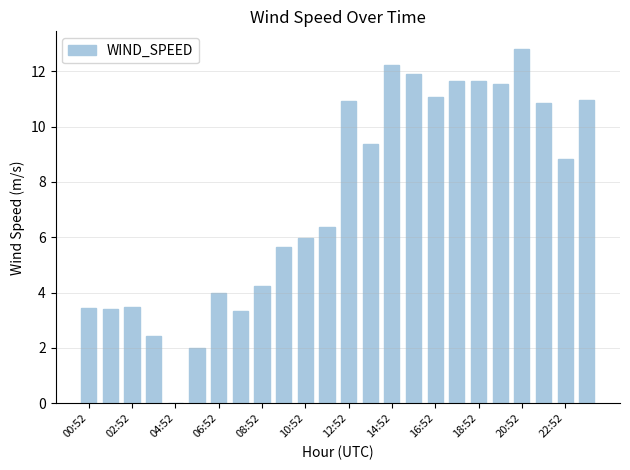

What is the sum of all values?

178.1